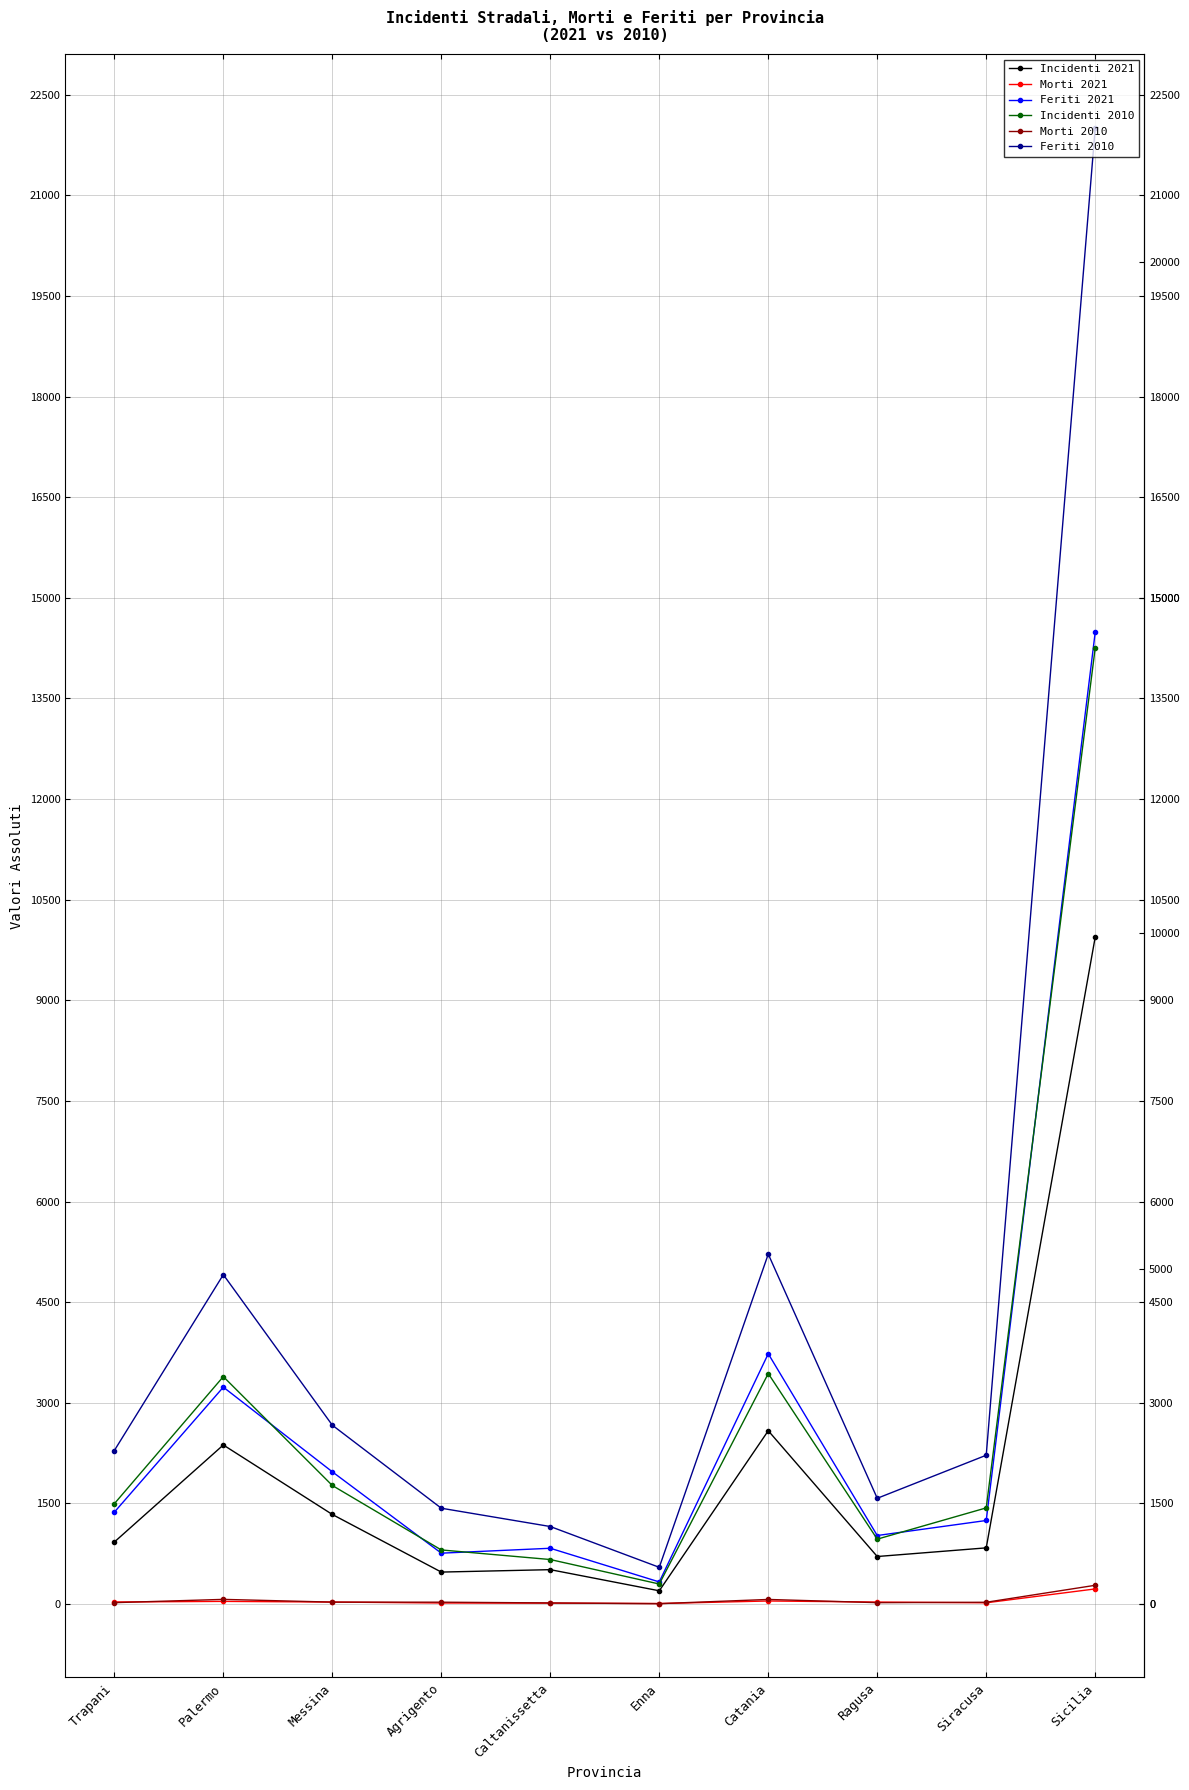

At which category does Incidenti 2010 reach its first local peak?

Palermo